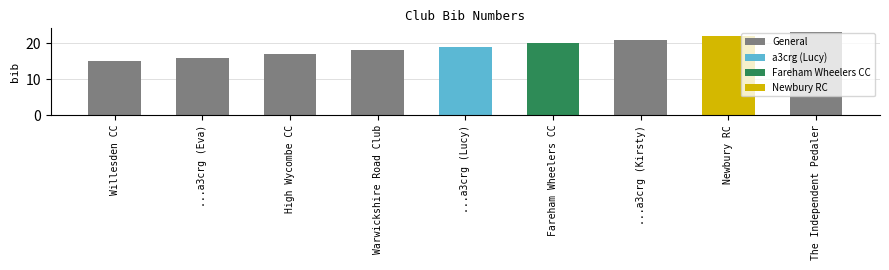

What position from the right is Fareham Wheelers CC?

4